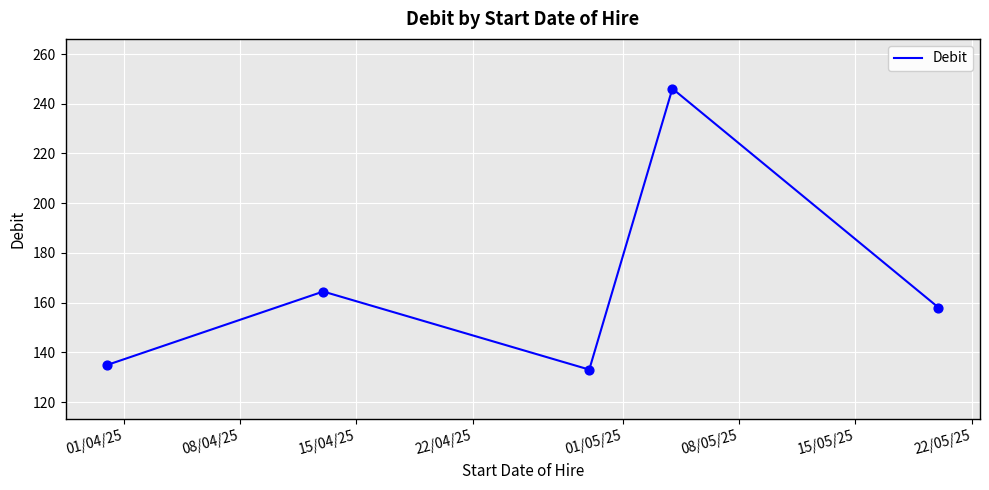

True or false: the data has more than 0 interior local peaks.

True